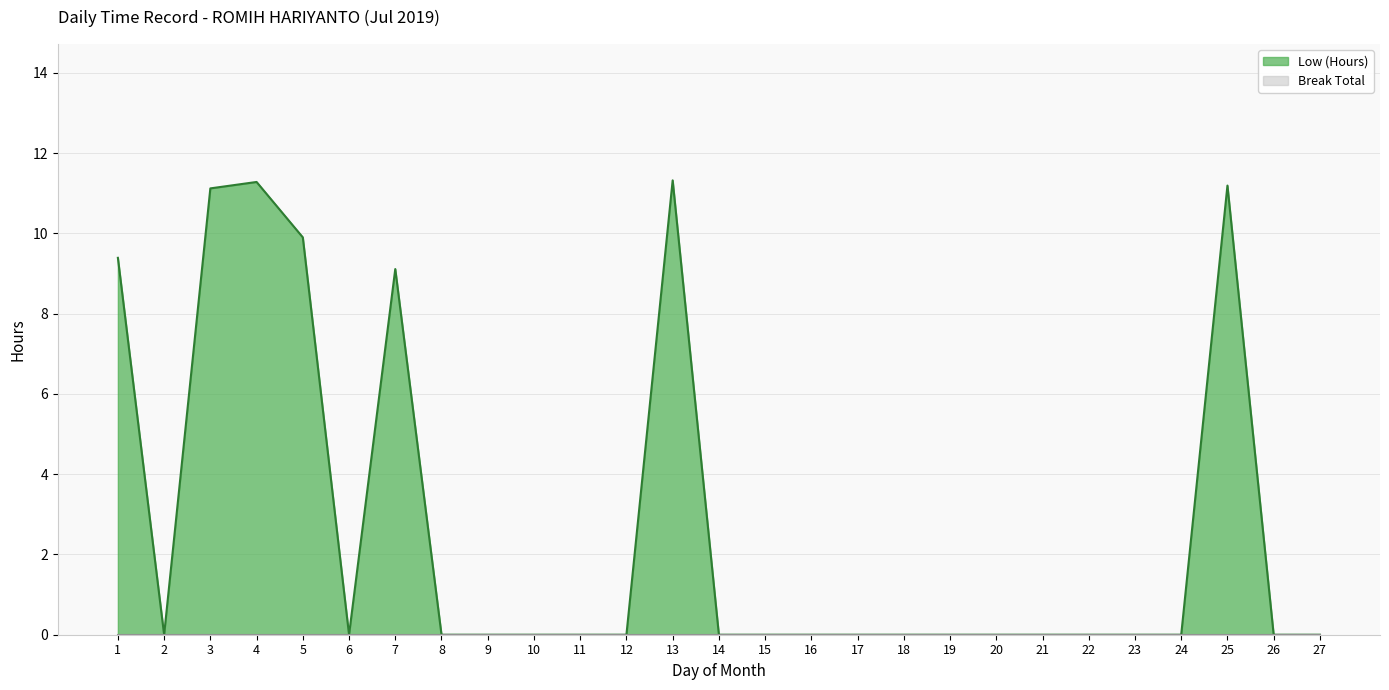

What is the ratio of the value at 13 to the value at 4?

1.0